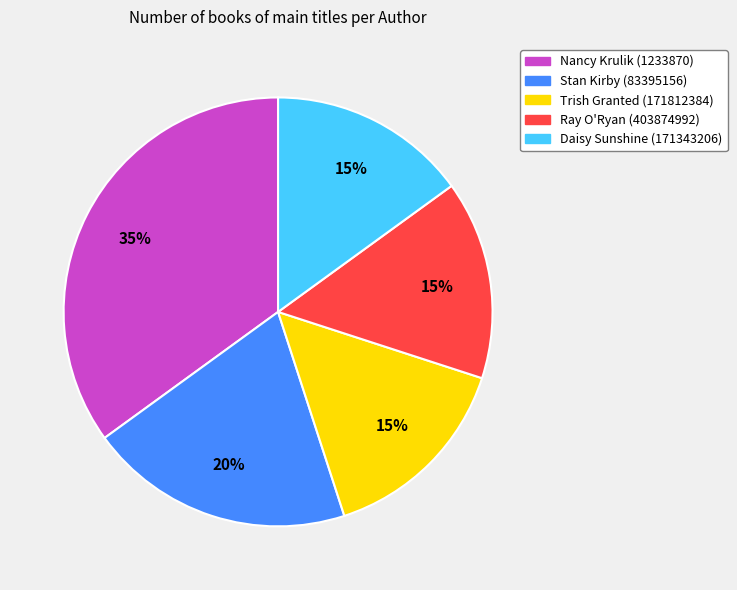

Approximately how many times larger is the value at Trish Granted (171812384) compared to Daisy Sunshine (171343206)?

1.0